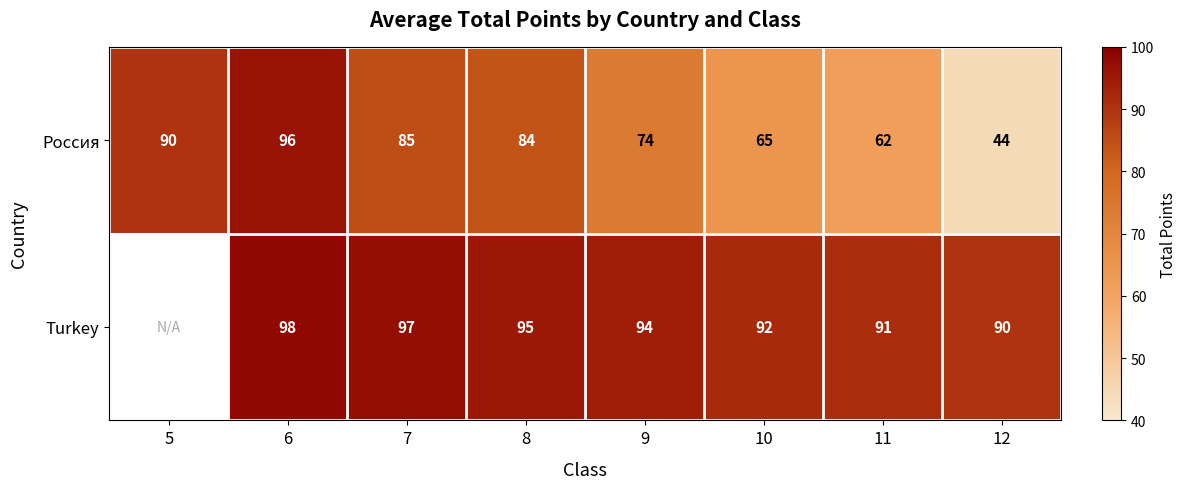

What is the total value across all series at 7?

182